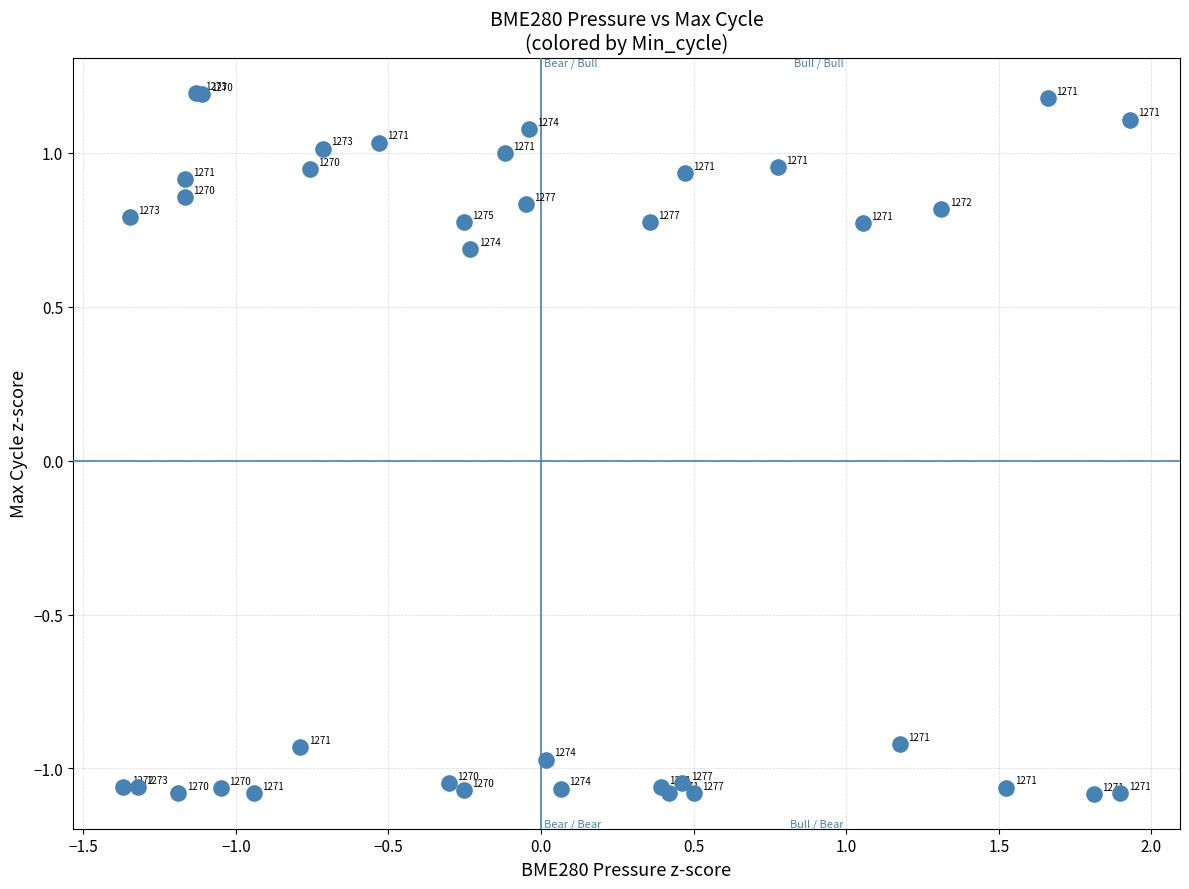

What Y value in the scatter plot is closest to 0?

0.7